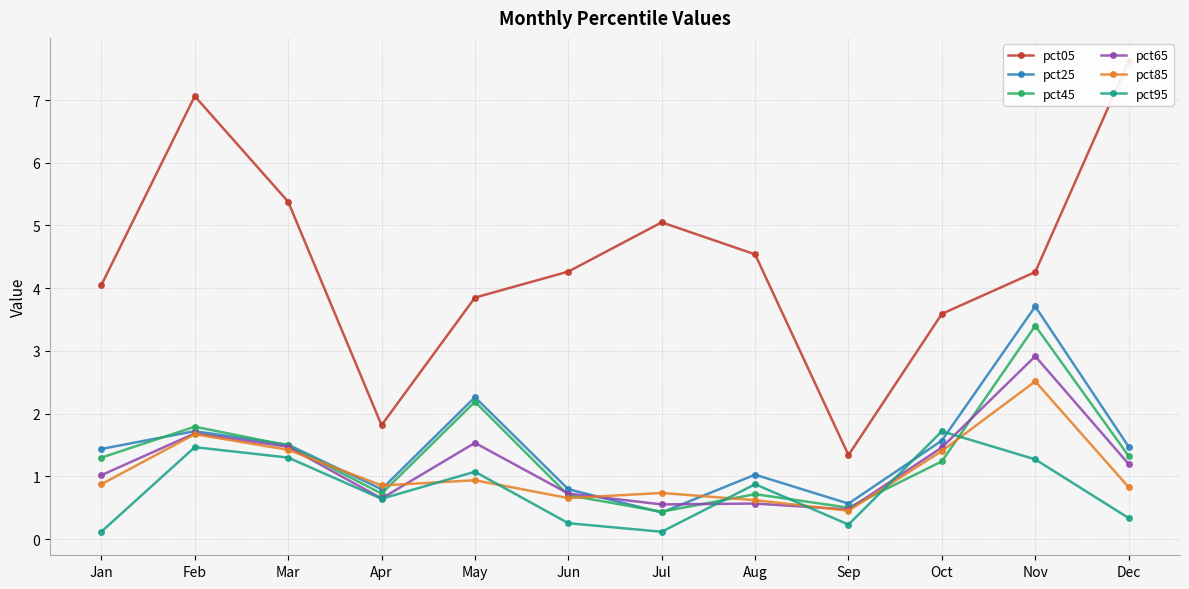

What is the sum of the pct65 values at Aug and Mar?

2.0